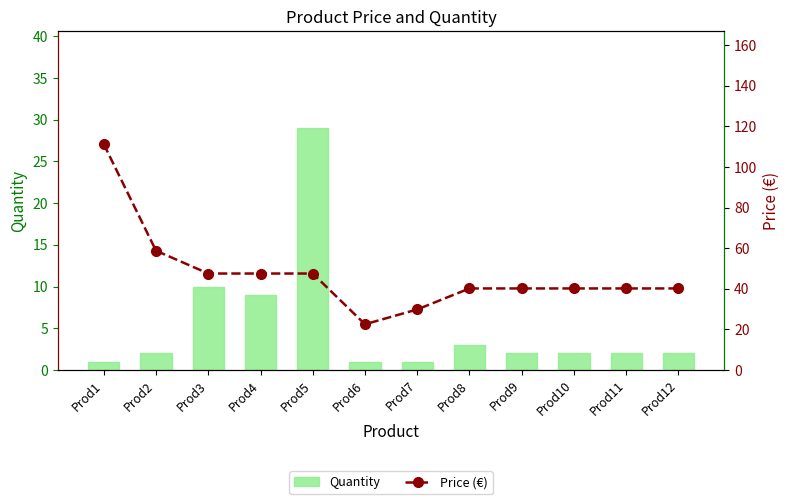

Which label corresponds to the smallest value in the chart?

Prod1